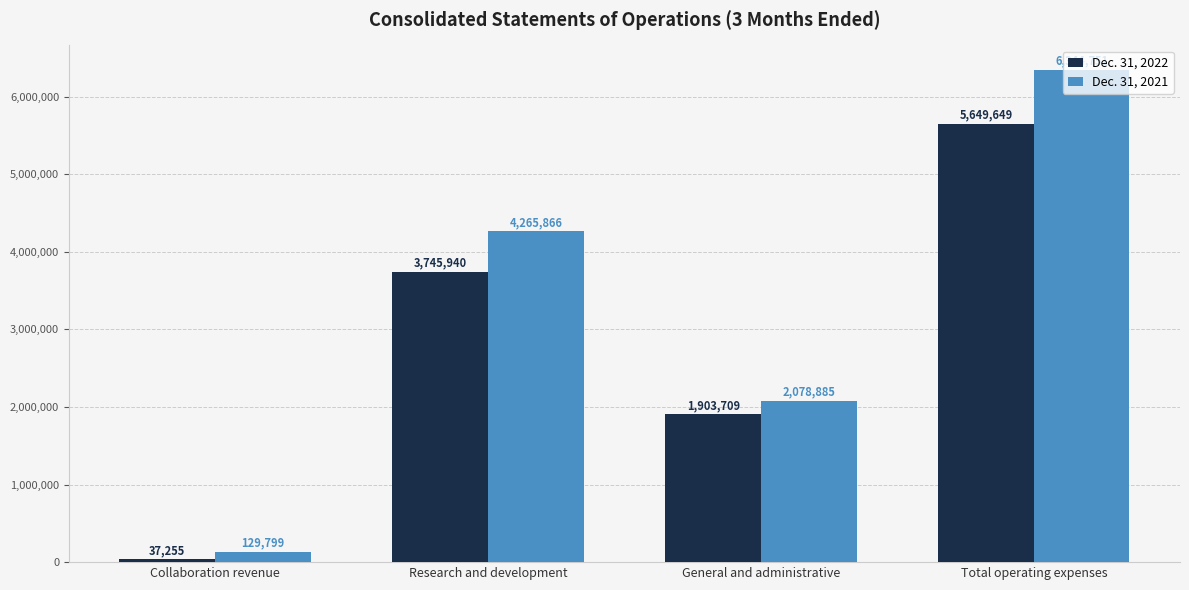

Reading left to right, transcribe all the data shown in this chart.

Dec. 31, 2022: 37255	3745940	1903709	5649649
Dec. 31, 2021: 129799	4265866	2078885	6344751